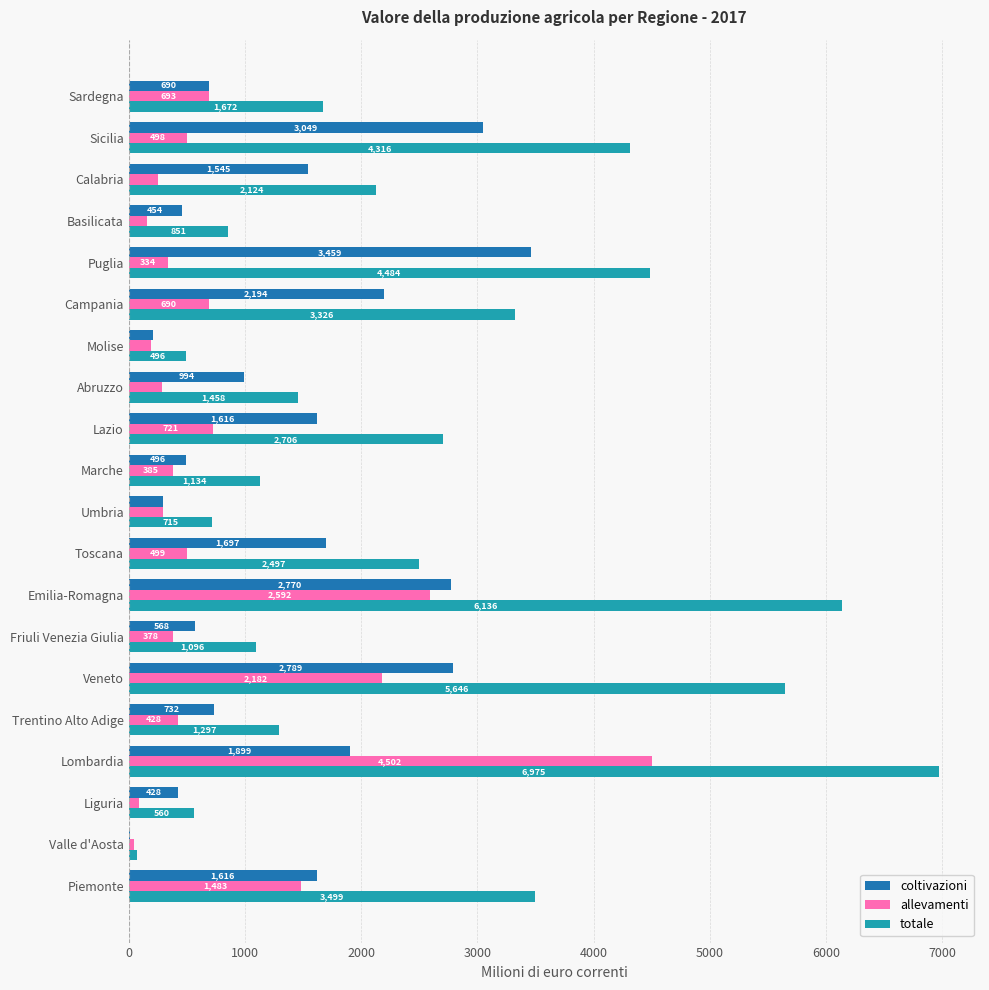

Between Valle d'Aosta and Liguria, which series saw the biggest shift?

totale